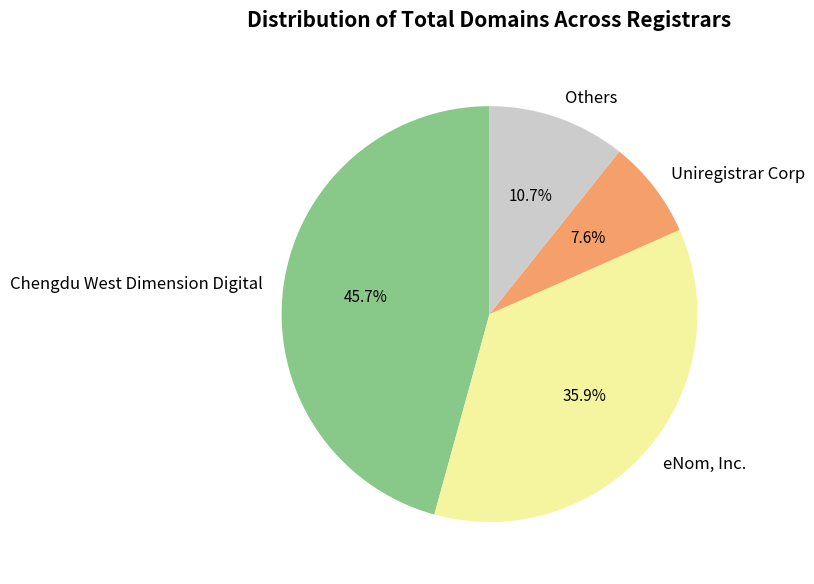

Which category has the biggest portion of the pie?

Chengdu West Dimension Digital